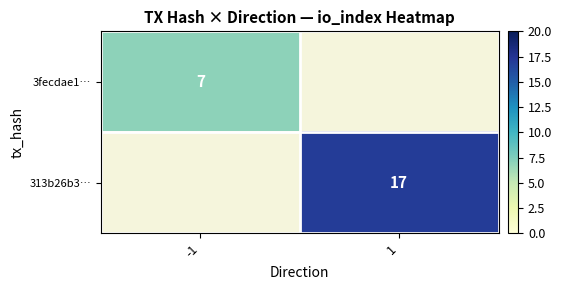

Is it true that 313b26b3… equals 11.8 at 1?

False